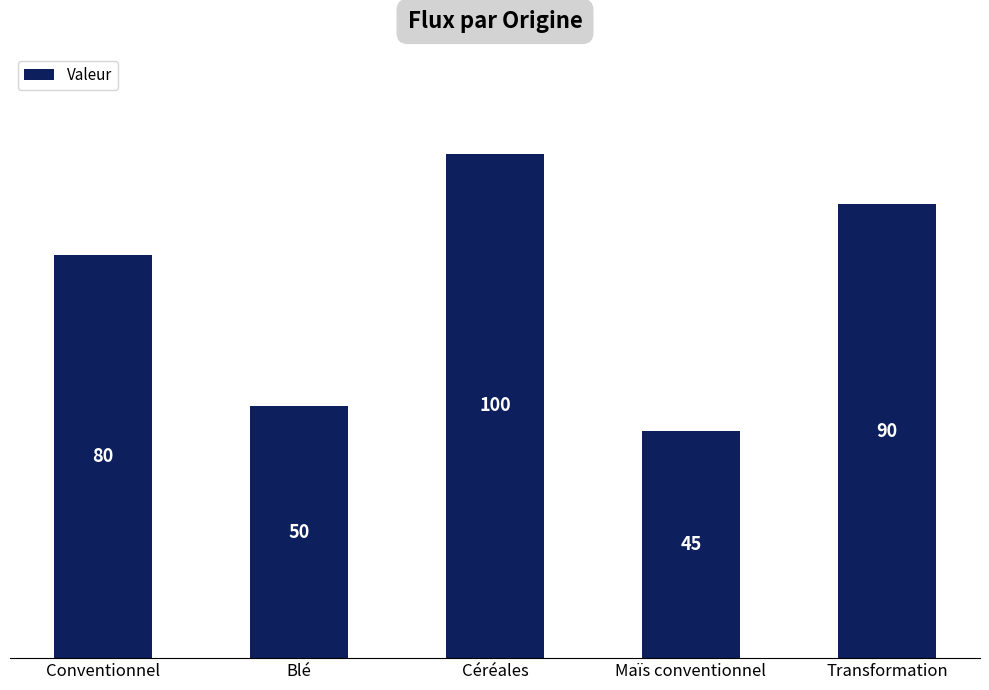

What is the change in value from Conventionnel to Céréales?

+20